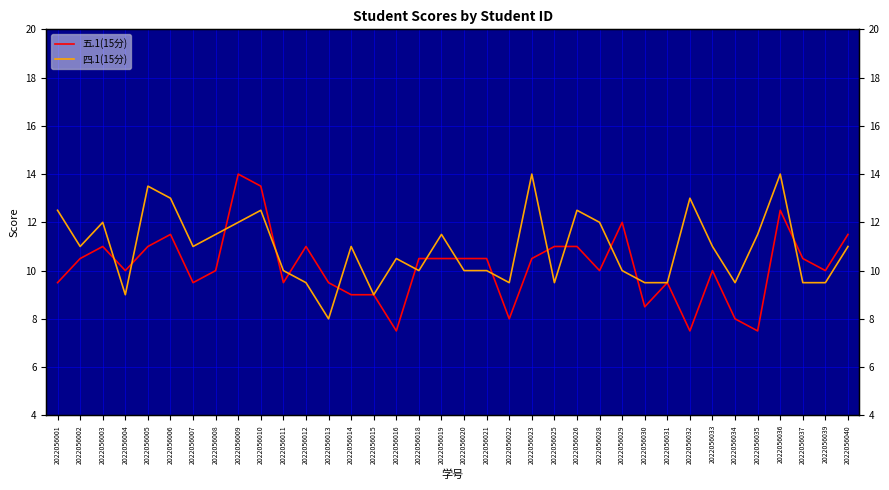

Which series changed the most between 2022056026 and 2022056032?

五.1(15分)